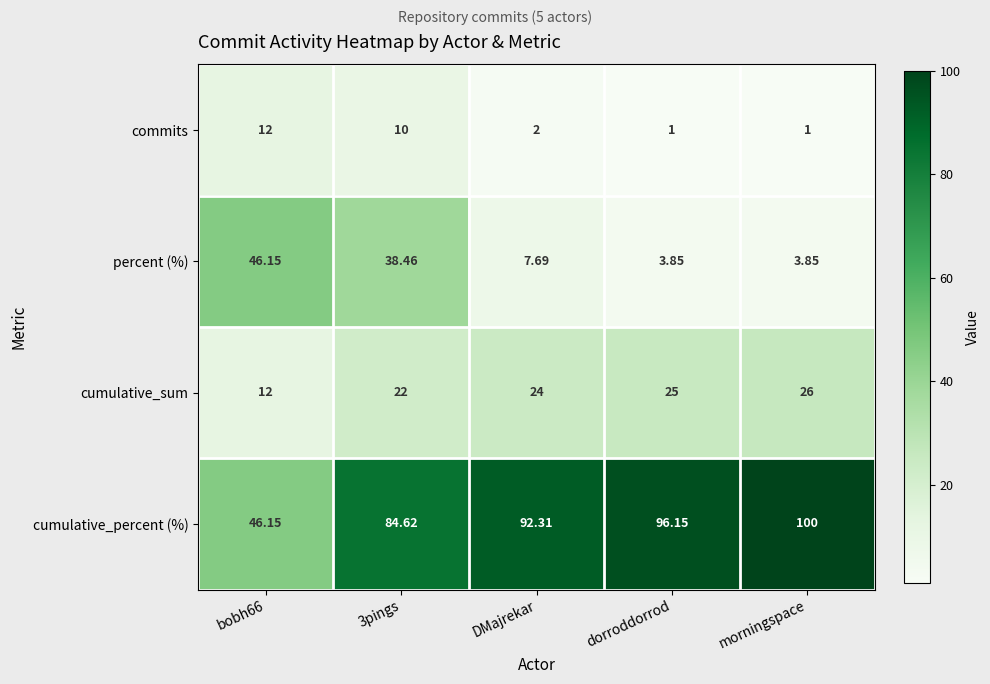

Between 3pings and morningspace, which series saw the biggest shift?

percent (%)